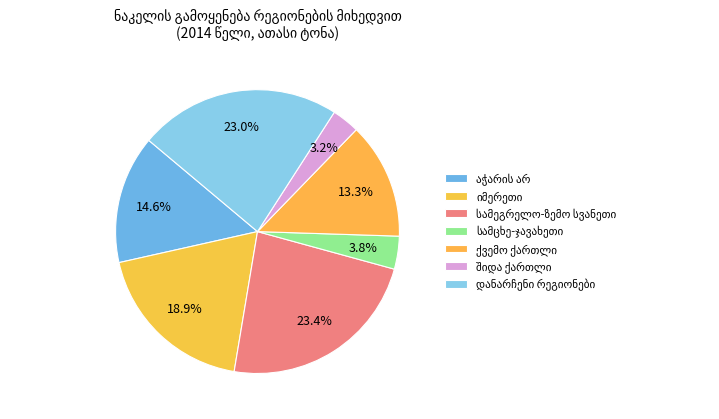

Count the number of slices in the pie.

7